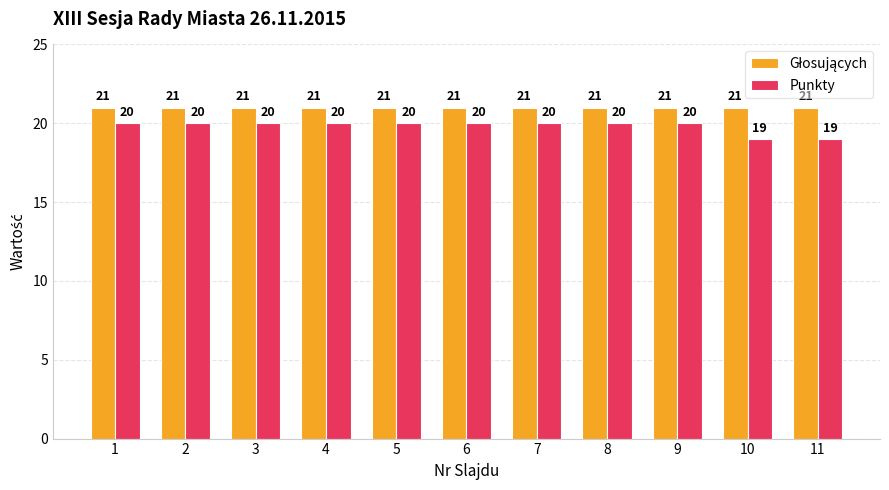

What is the maximum value for Punkty?

20